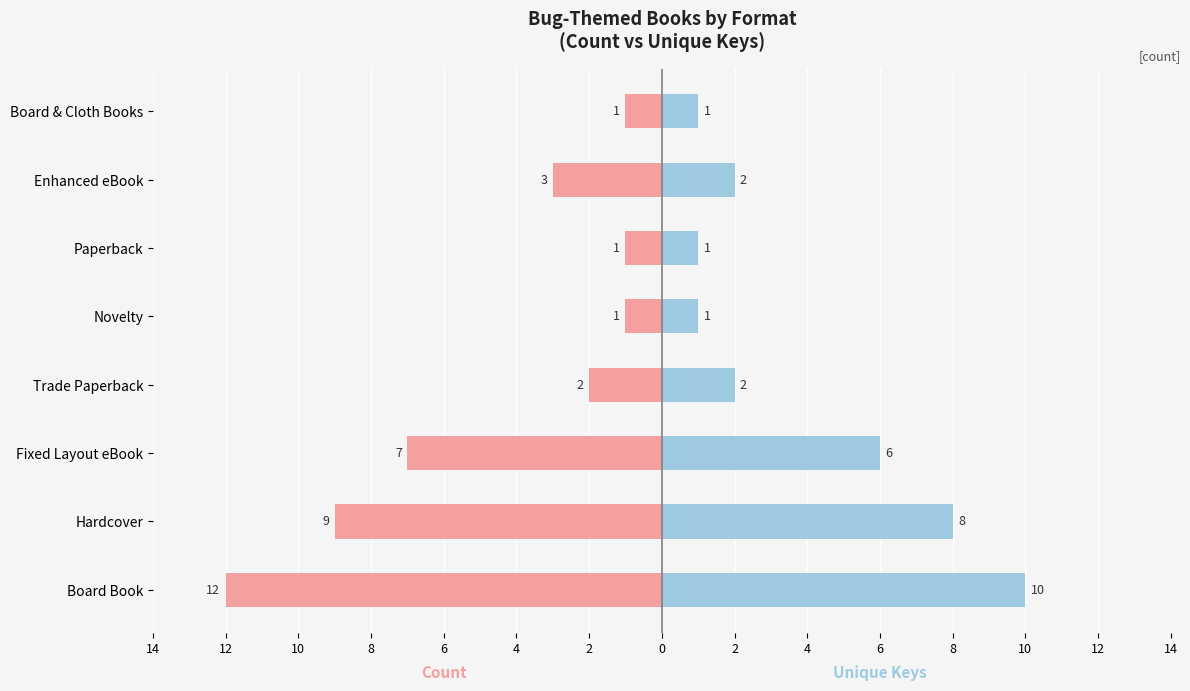

What is the difference between the maximum and minimum values in the Count series?

11